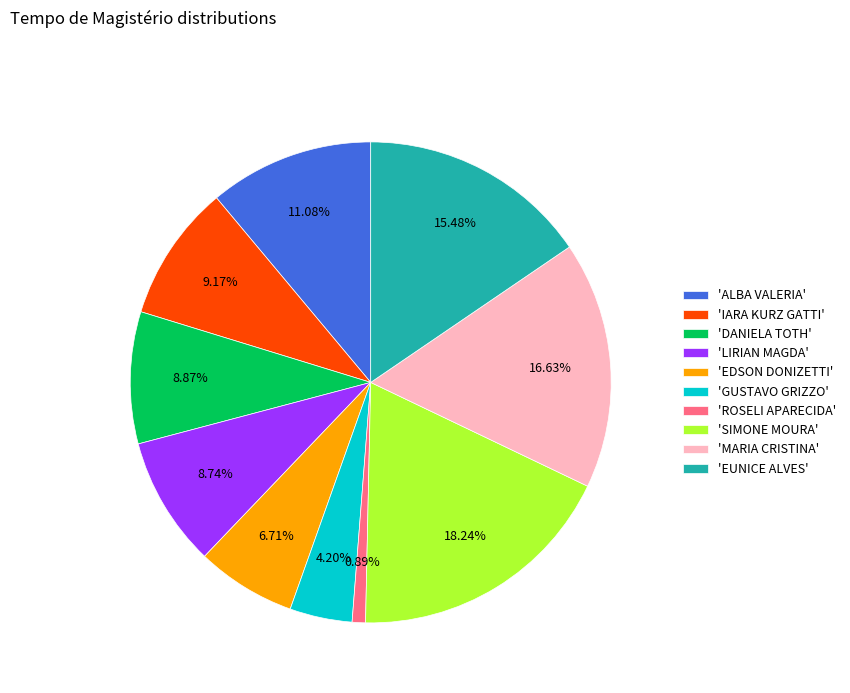

Do 'EUNICE ALVES' and 'GUSTAVO GRIZZO' together represent more than half of the pie?

No